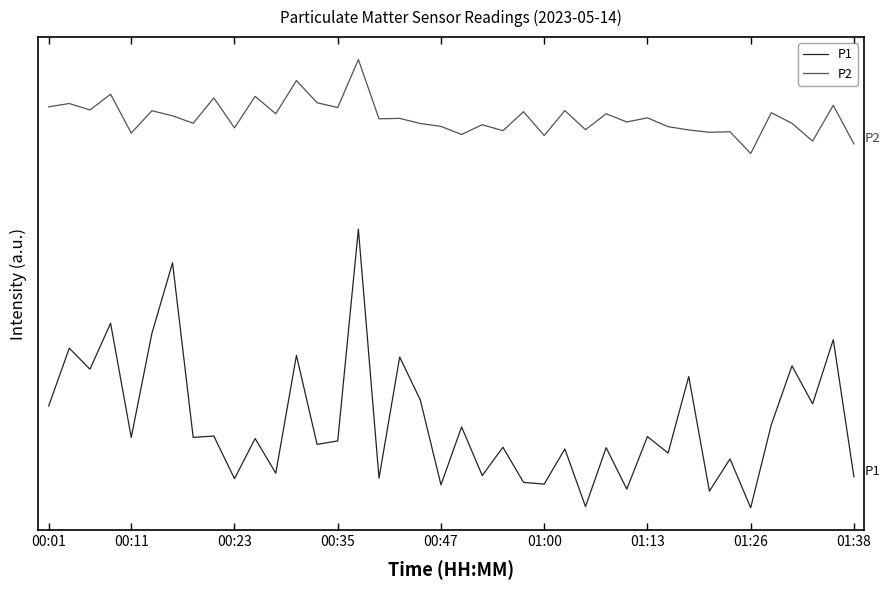

Reading right to left, what are all the values shown in this chart?

P1: 9.0	13.9	11.6	13.0	10.9	7.8	9.6	8.4	12.6	9.8	10.4	8.5	10.0	7.9	10.0	8.7	8.8	10.0	9.0	10.8	8.7	11.7	13.3	8.9	17.9	10.3	10.1	13.3	9.1	10.3	8.9	10.4	10.4	16.7	14.1	10.4	14.5	12.8	13.6	11.5
P2: 21.0	22.4	21.1	21.7	22.1	20.6	21.4	21.4	21.5	21.6	21.9	21.8	22.1	21.5	22.2	21.3	22.1	21.5	21.7	21.3	21.6	21.7	21.9	21.9	24.0	22.3	22.5	23.3	22.1	22.7	21.6	22.6	21.7	22.0	22.2	21.4	22.8	22.2	22.4	22.3